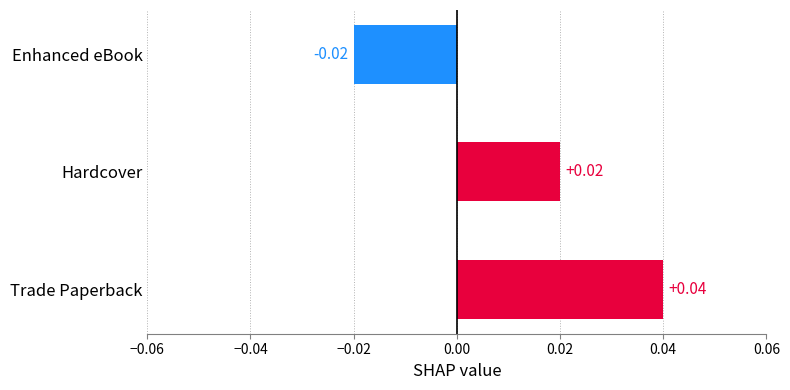

How many distinct data groups are displayed?

1